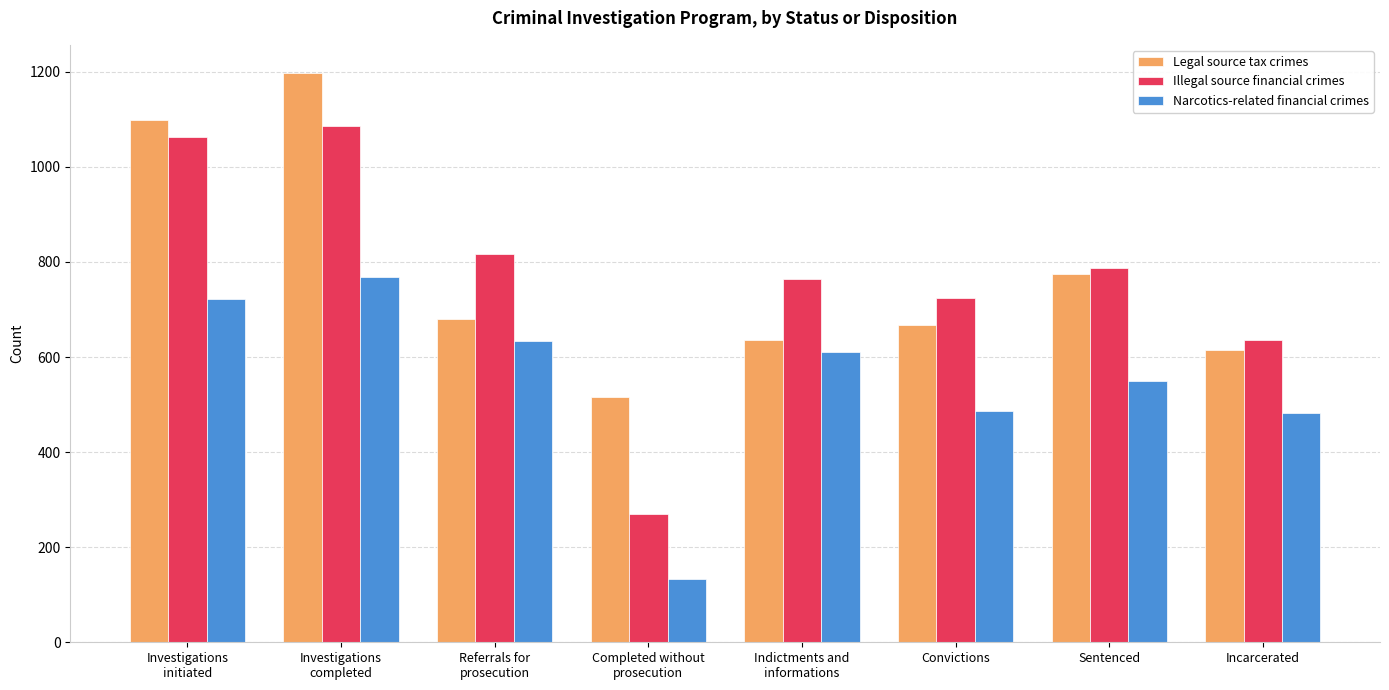

Is the value of Illegal source financial crimes at Incarcerated greater than the value of Narcotics-related financial crimes at Investigations
initiated?

No